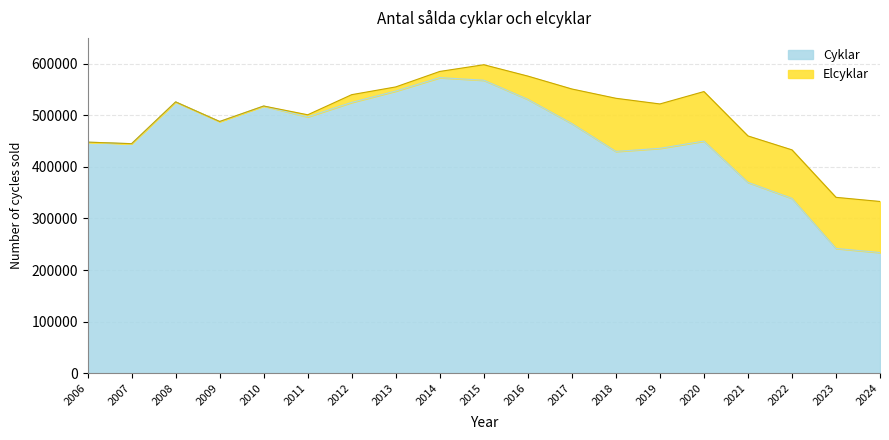

At which category does the chart reach its minimum across all series?

2024